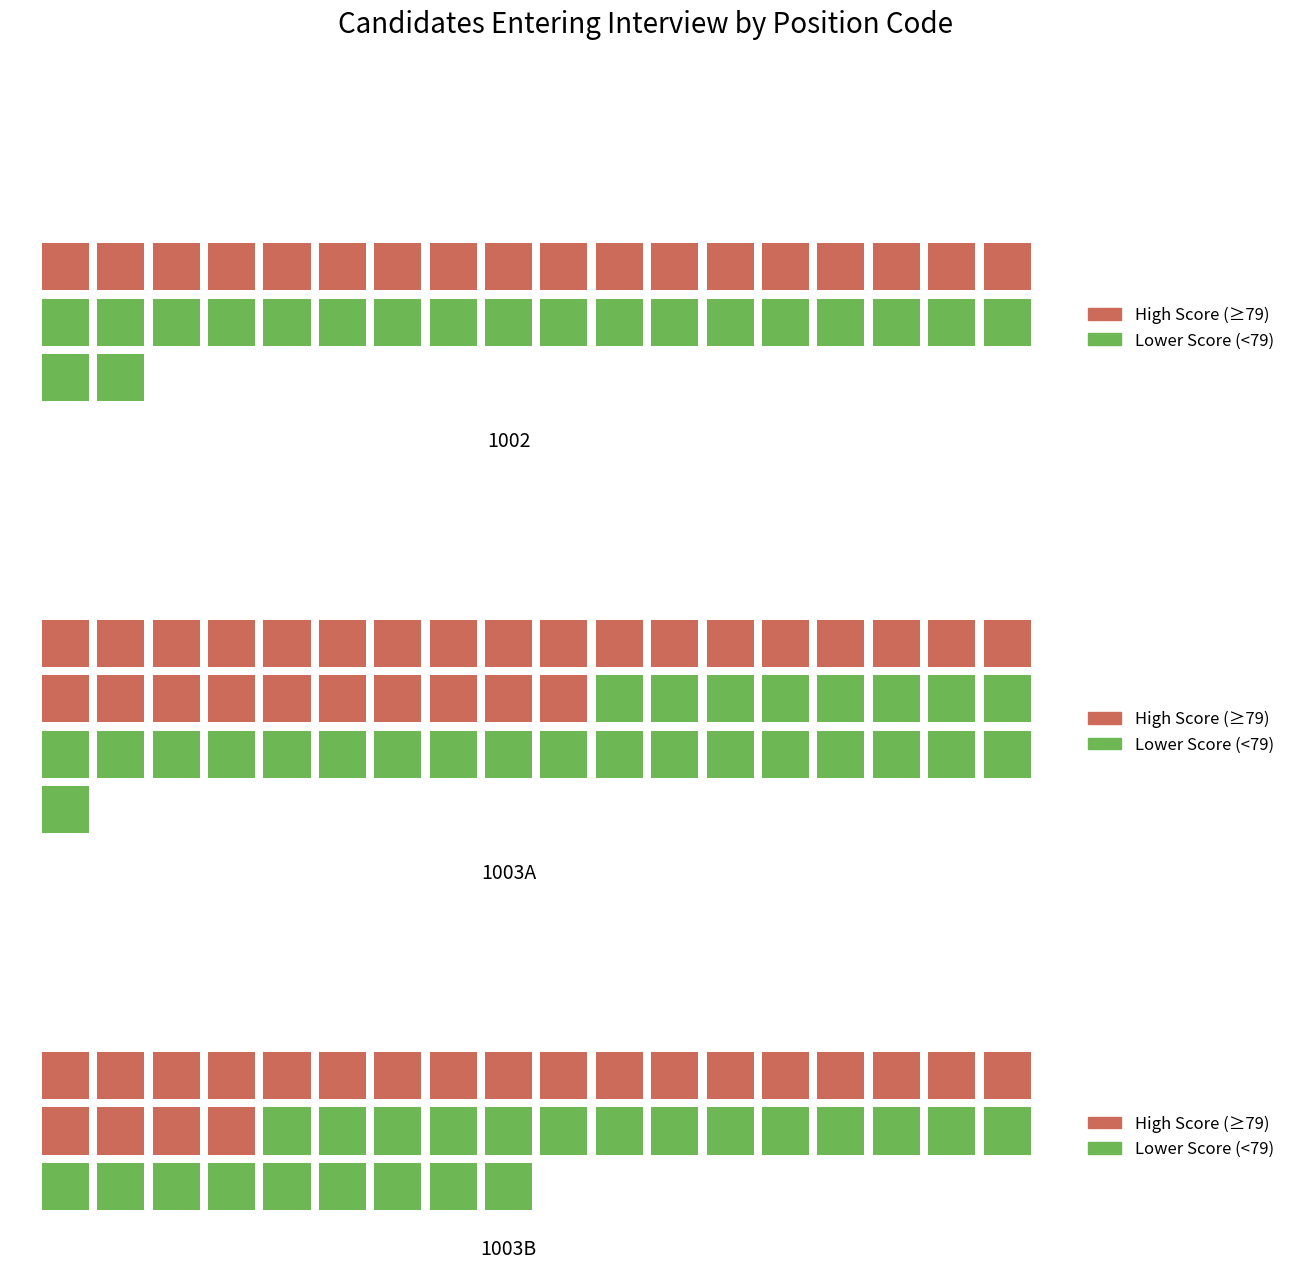

What is the difference between the values at 1002 and 1003B?

7